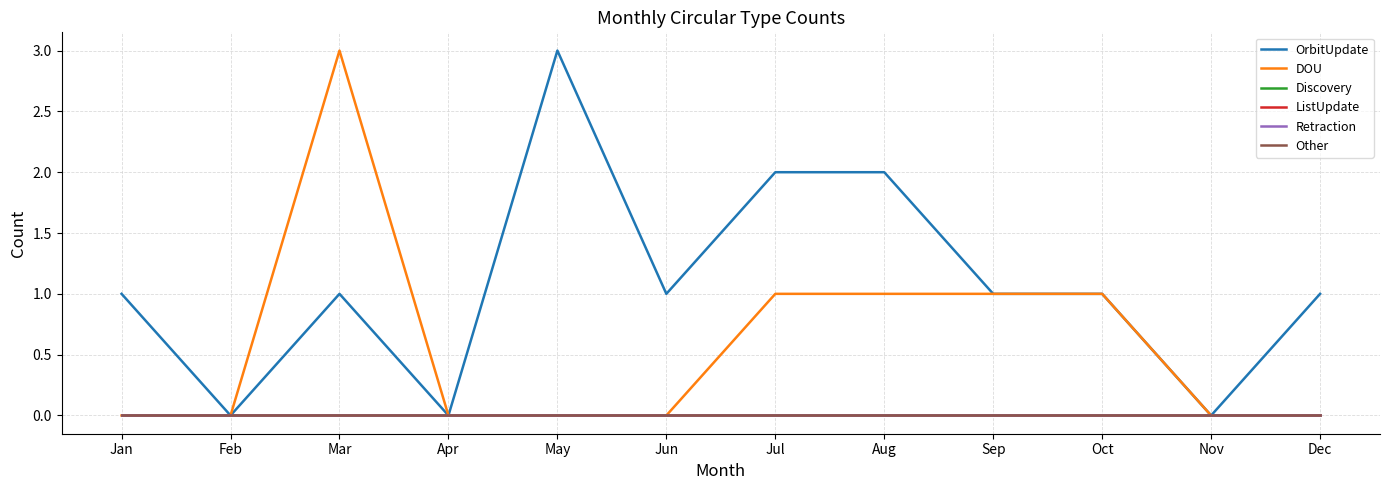

Does the chart have visible grid lines?

Yes